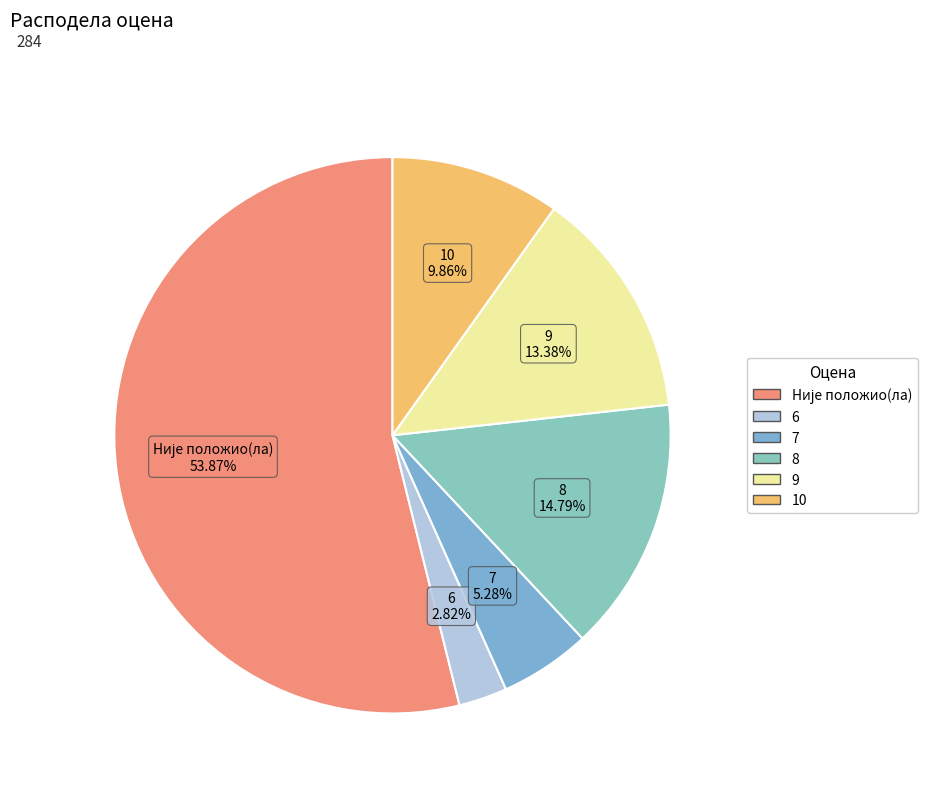

What is the smallest slice in the pie chart?

6